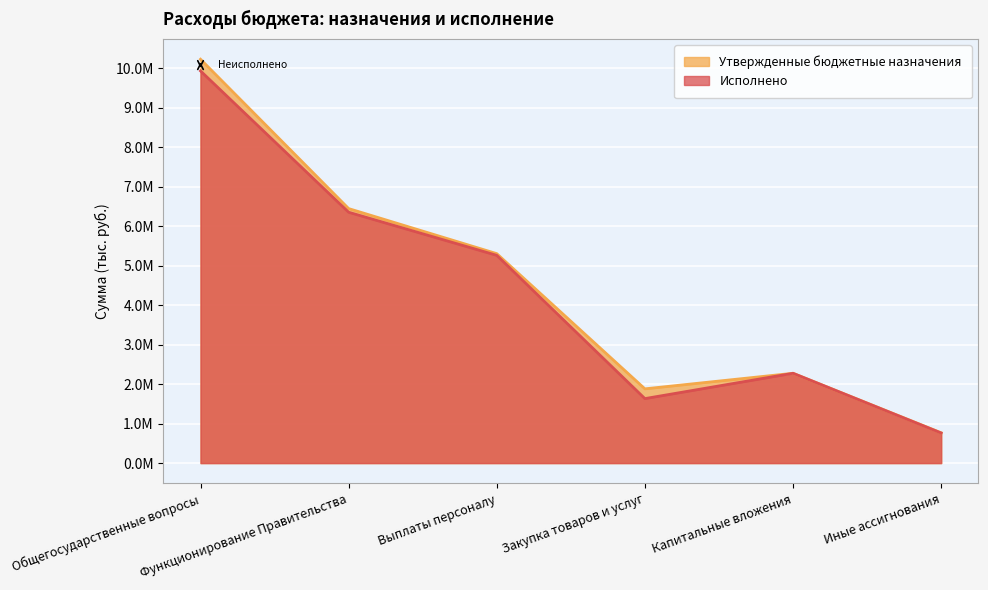

At which category does Исполнено reach its first local peak?

Капитальные вложения